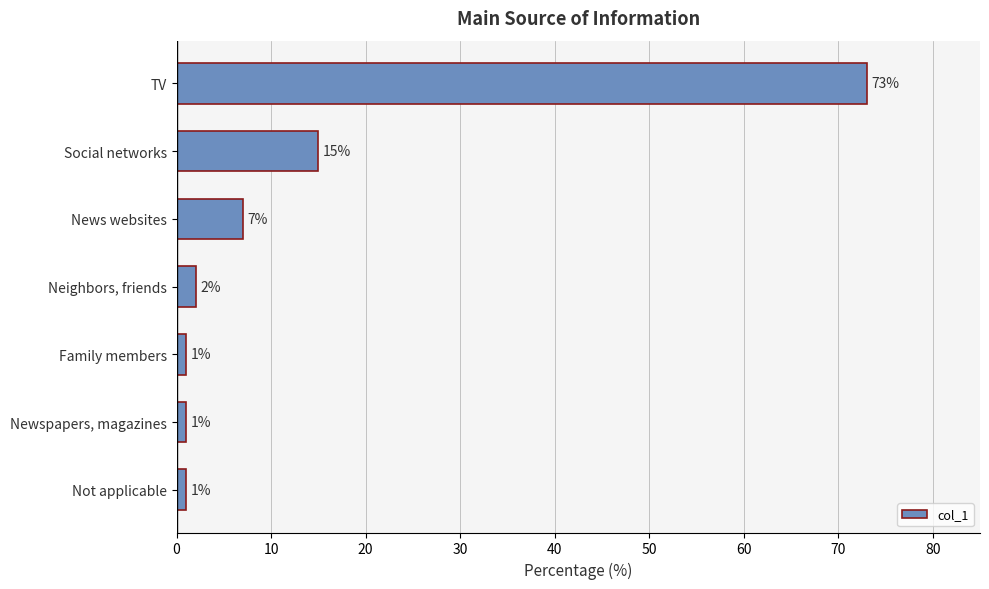

Reading top to bottom, what are all the values shown in this chart?

TV=73	Social networks=15	News websites=7	Neighbors, friends=2	Family members=1	Newspapers, magazines=1	Not applicable=1